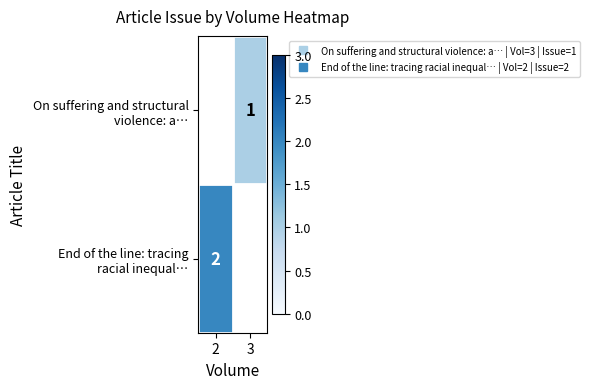

How many categories are shown in the chart?

2